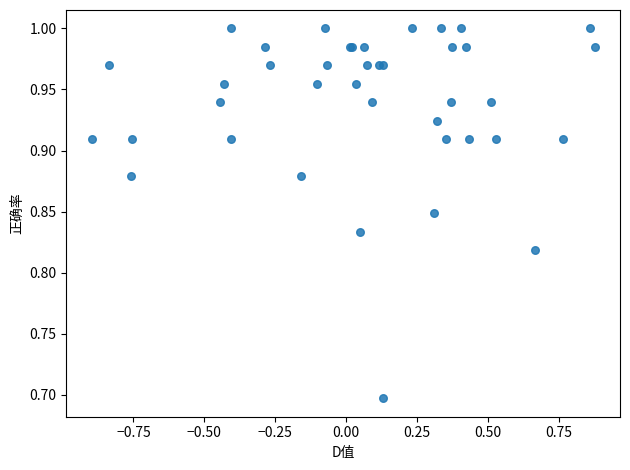

What Y value in the scatter plot is closest to 0?

0.7